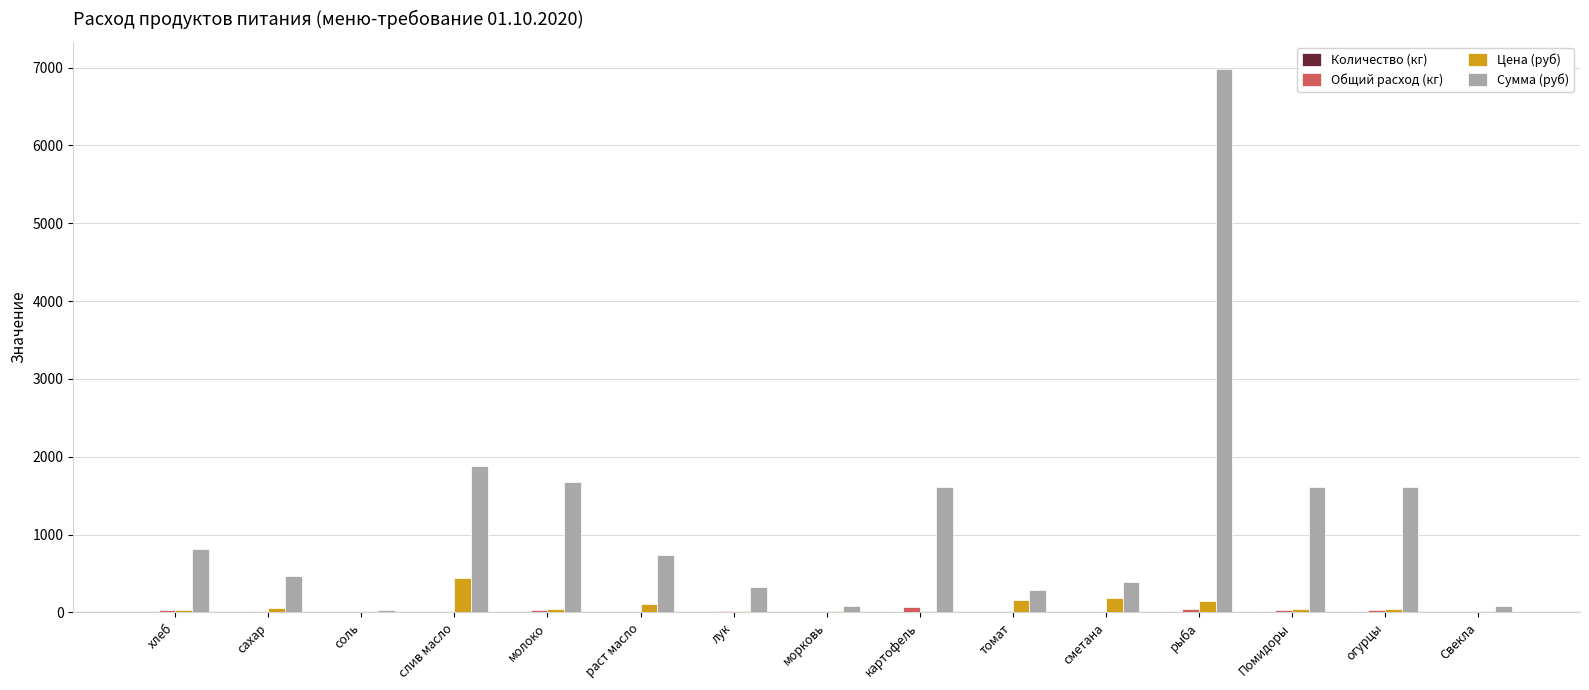

Which category has the highest value across all series?

рыба